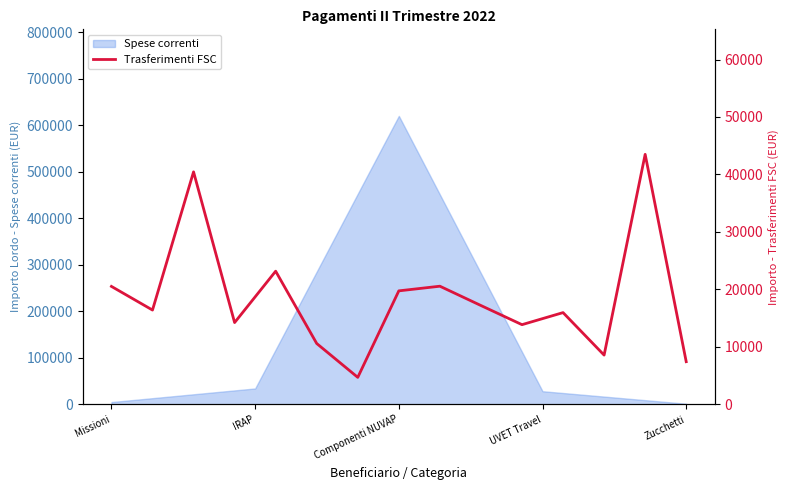

How many lines are shown in the chart?

1